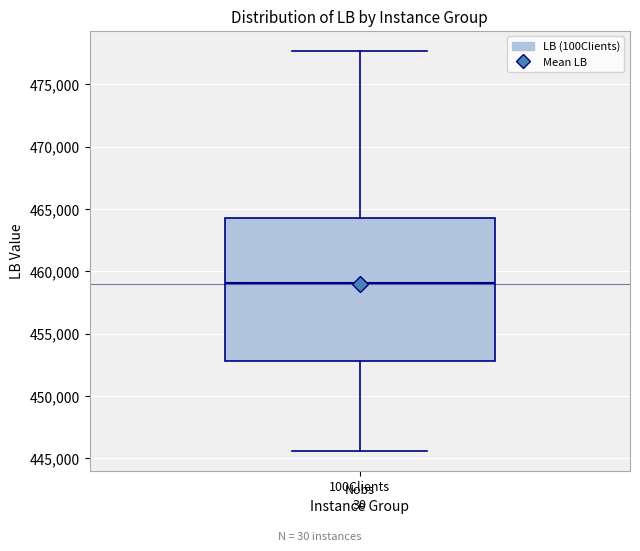

Read this box plot against the y-axis: the position of the median line, the range covered by the box, and the ends of both whiskers. The values are not printed on the chart, so give them approximately, as read against the axis.

median 459000, box 453000 to 464000, whiskers 445500 to 477500